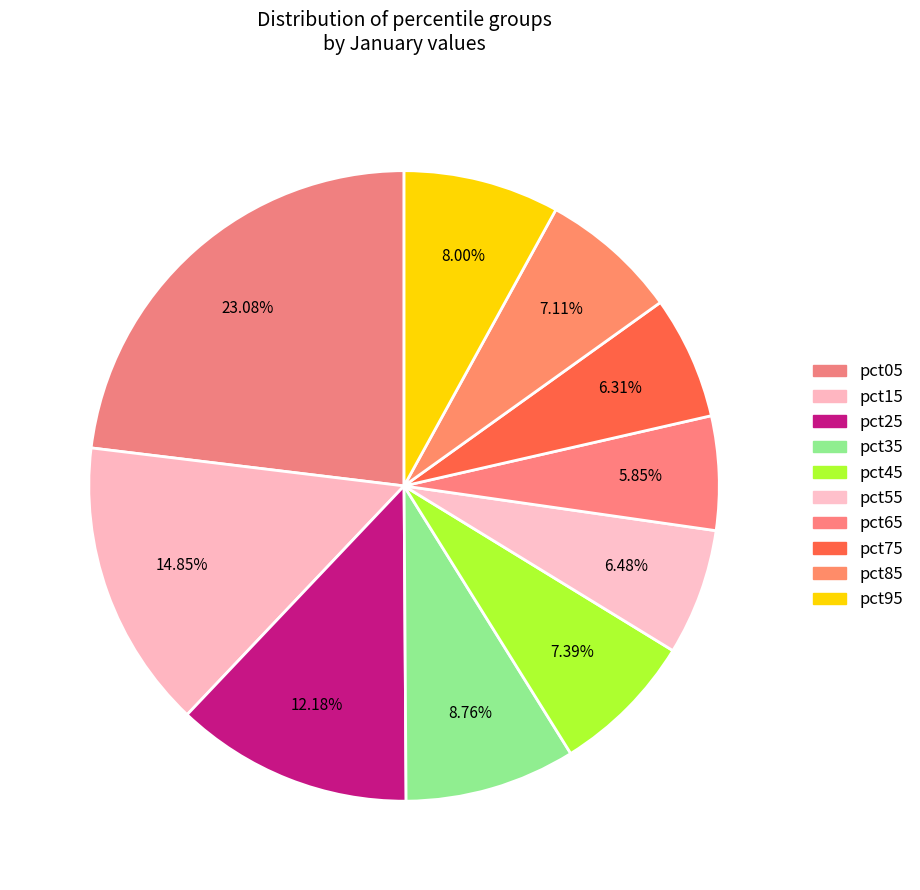

Count the number of slices in the pie.

10